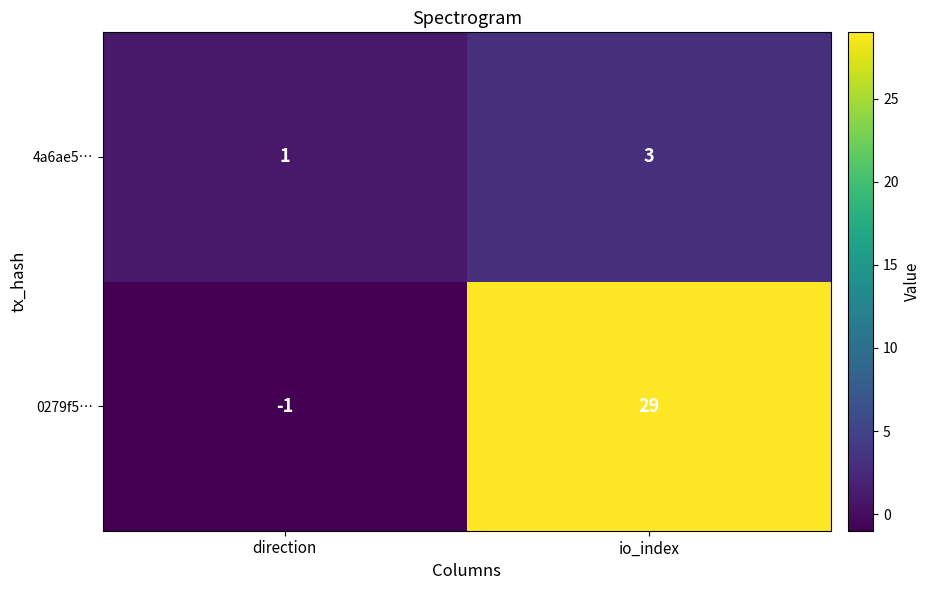

What is the maximum value shown in the chart?

29